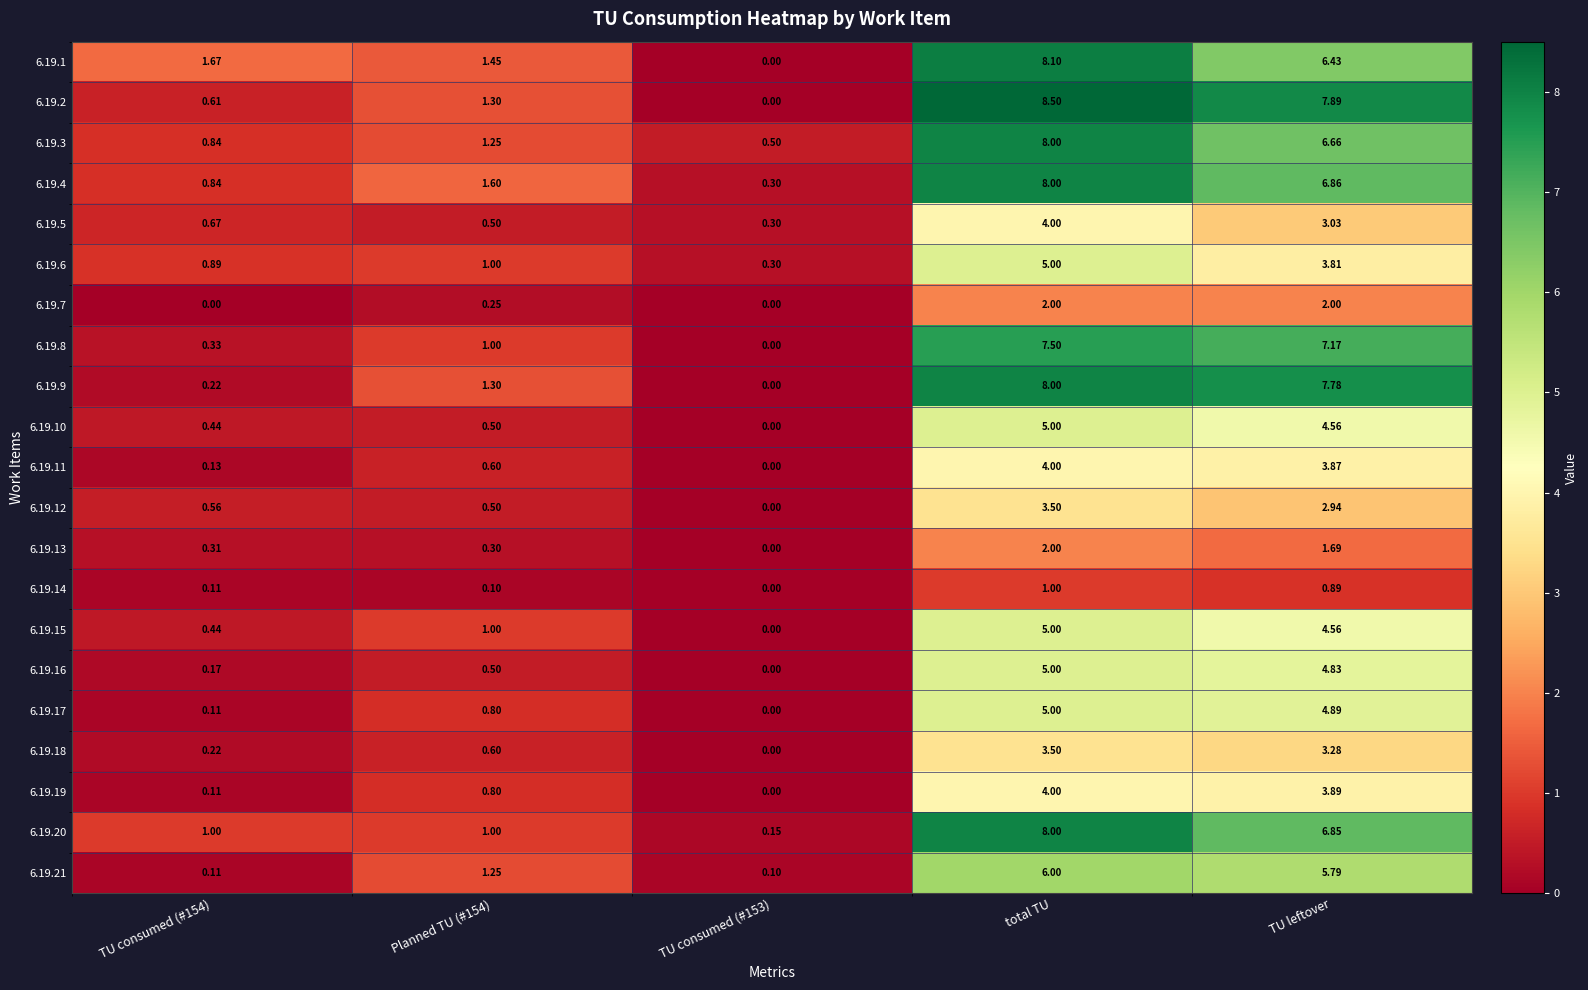

Which label corresponds to the largest value in the chart?

total TU